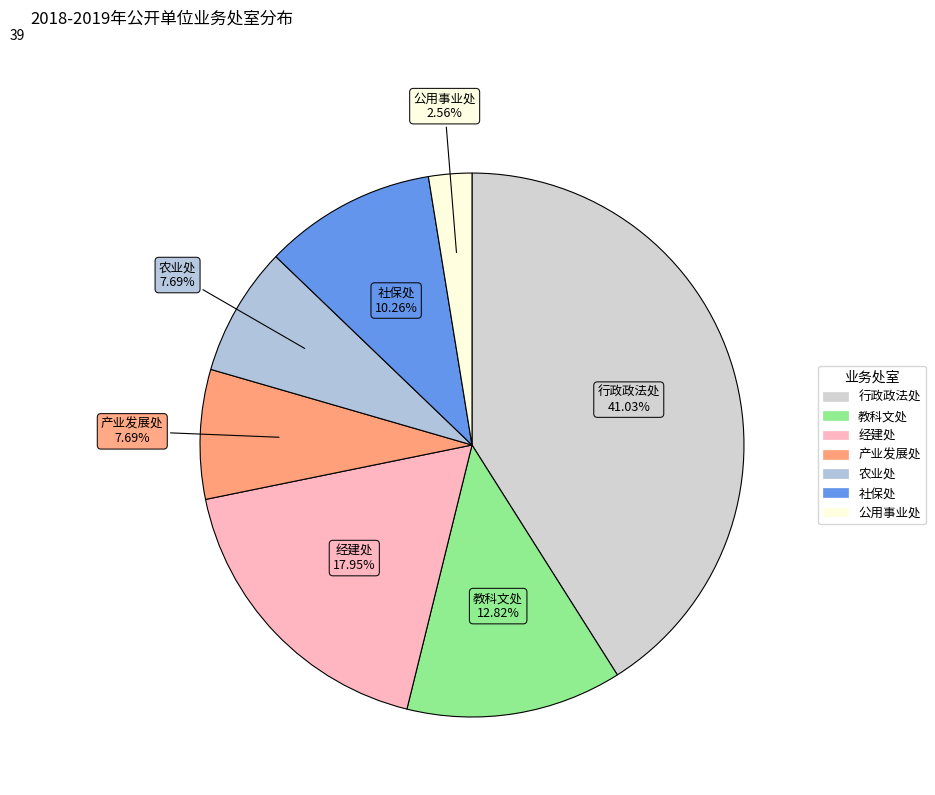

Which category has the smallest portion of the pie?

公用事业处